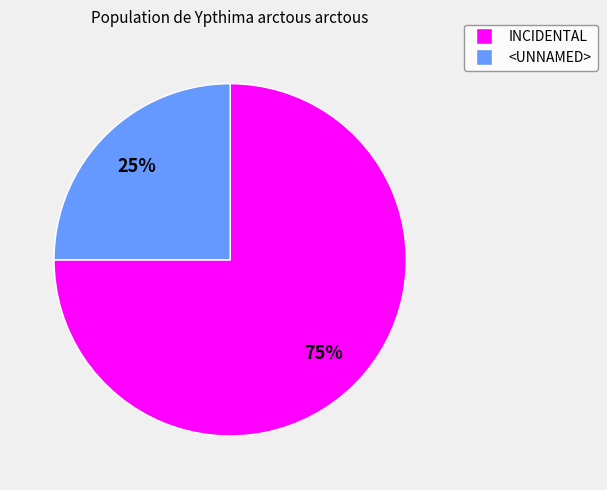

Do INCIDENTAL and <UNNAMED> together represent more than half of the pie?

Yes